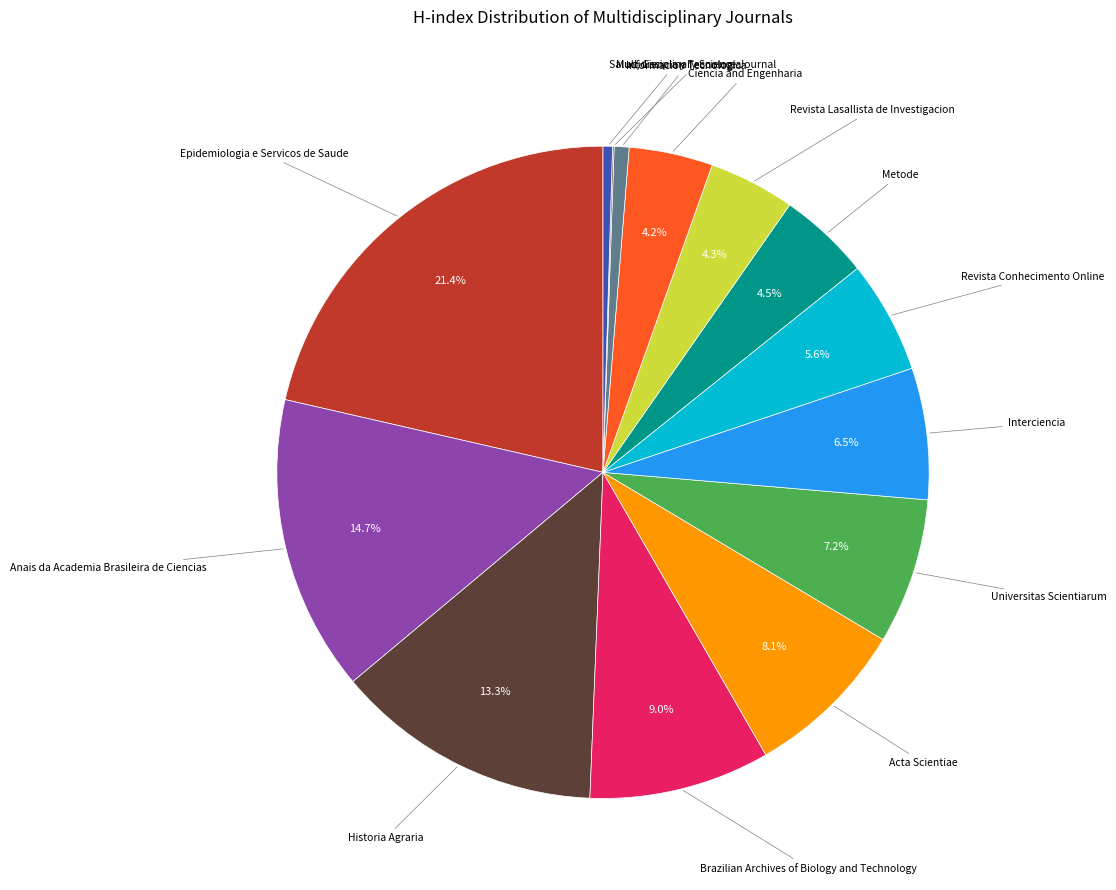

Does Interciencia account for over 50% of the chart?

No